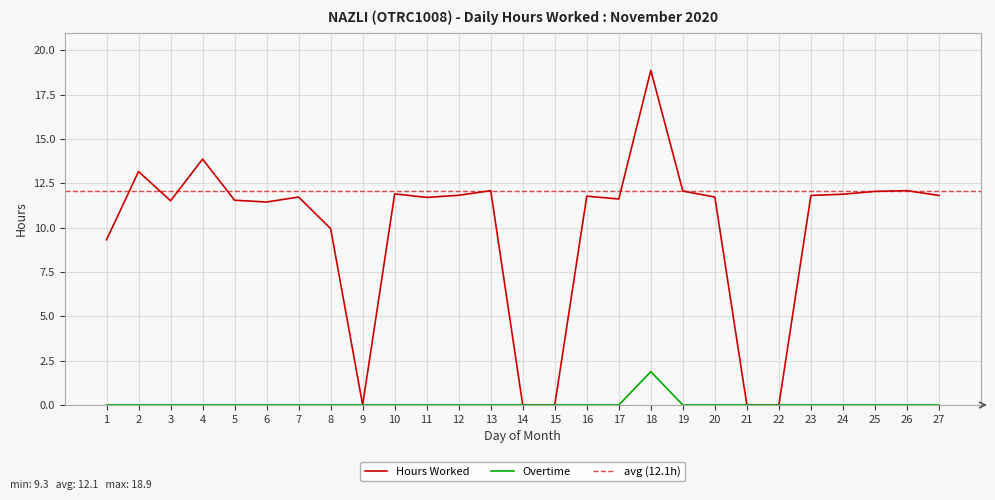

How many lines are shown in the chart?

2